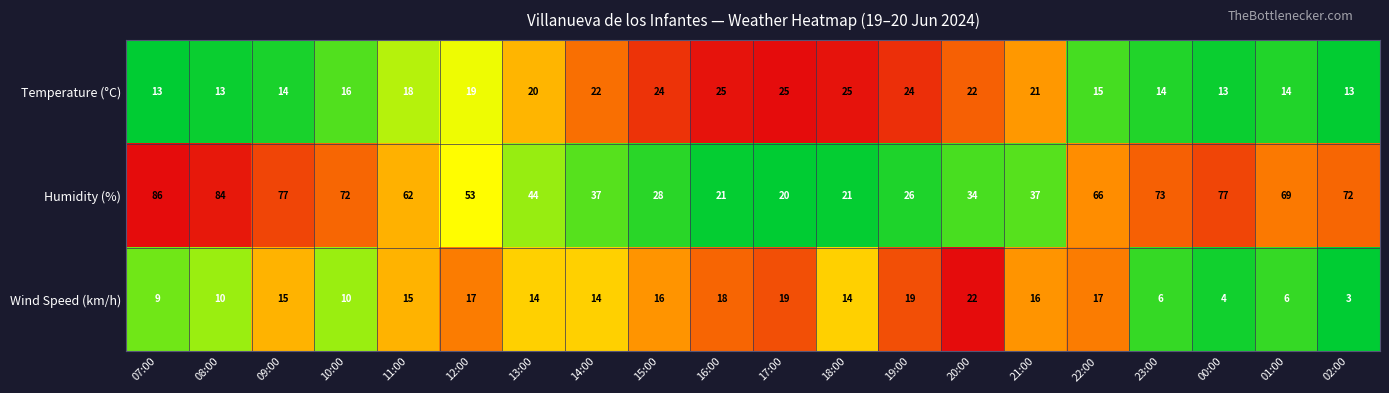

How many data points does each series have?

20